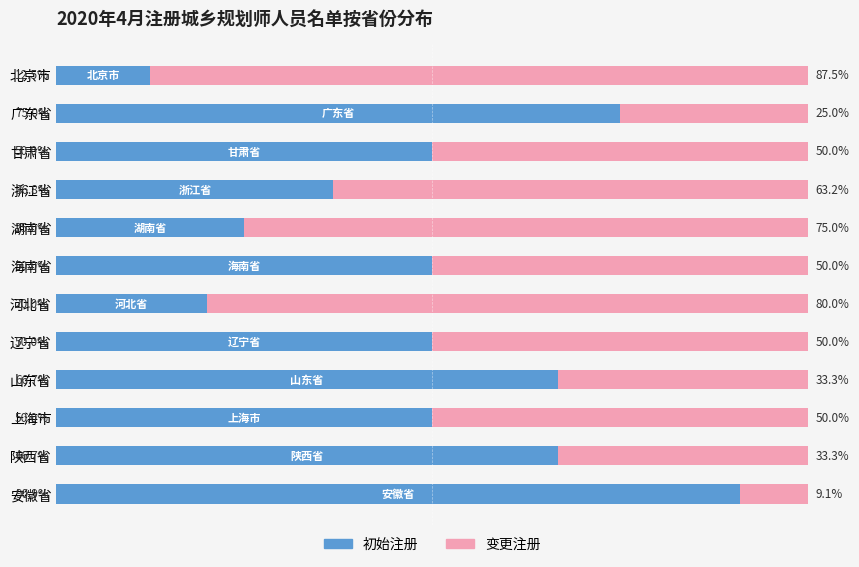

What is the difference between the second highest and second lowest values in the 初始注册 series?

55.0